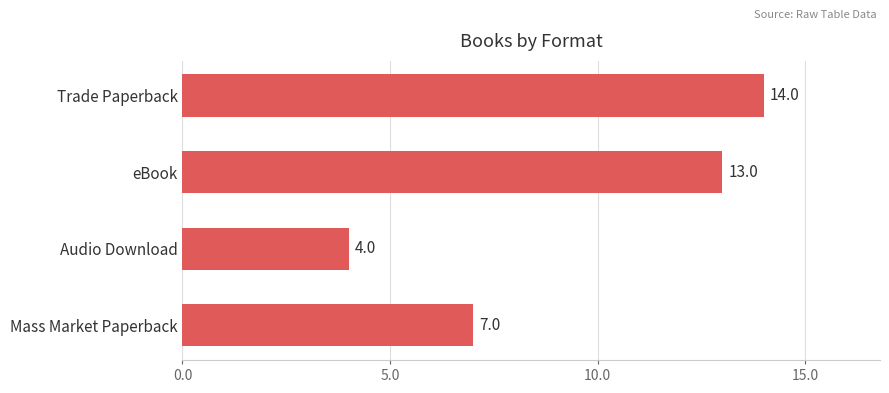

The chart shows a value of 1 at Audio Download. True or false?

False